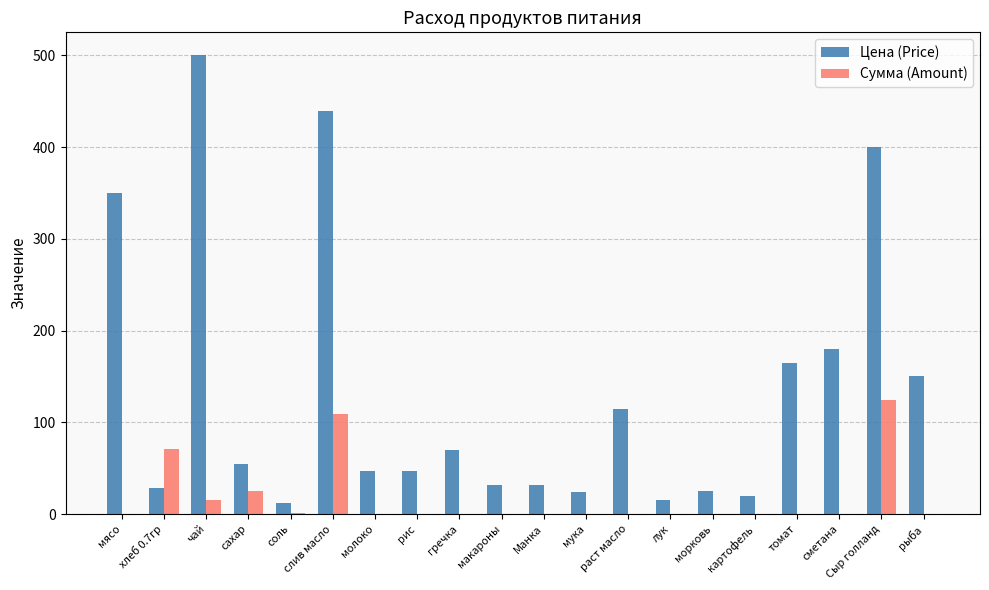

What are all the series names shown in the legend?

Цена (Price), Сумма (Amount)